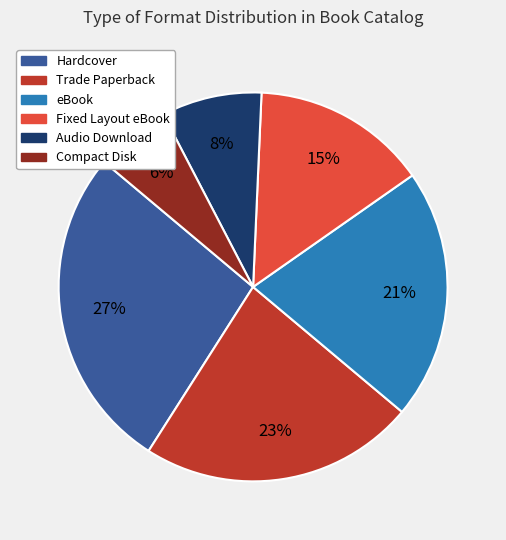

Does Audio Download account for over 50% of the chart?

No